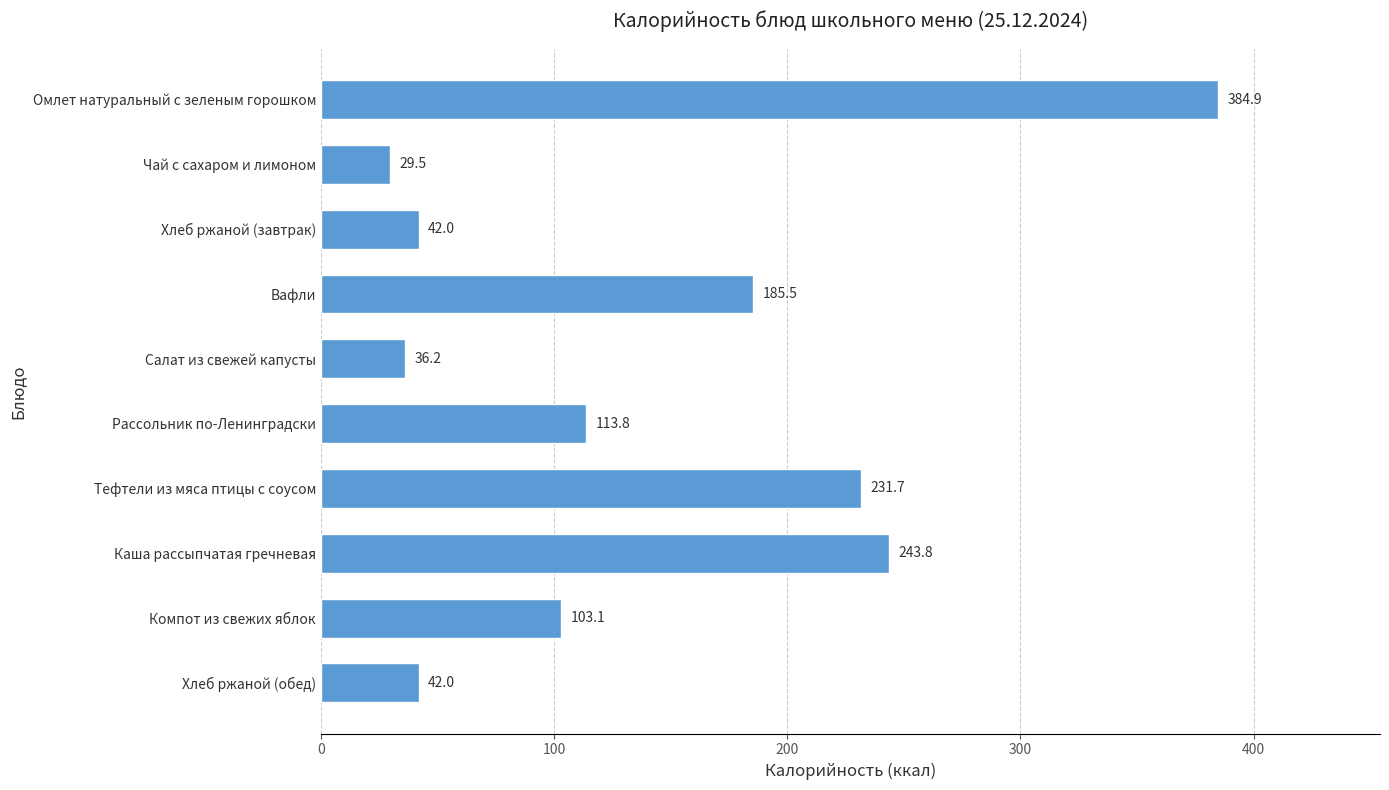

Approximately how many times larger is the value at Чай с сахаром и лимоном compared to Компот из свежих яблок?

0.3